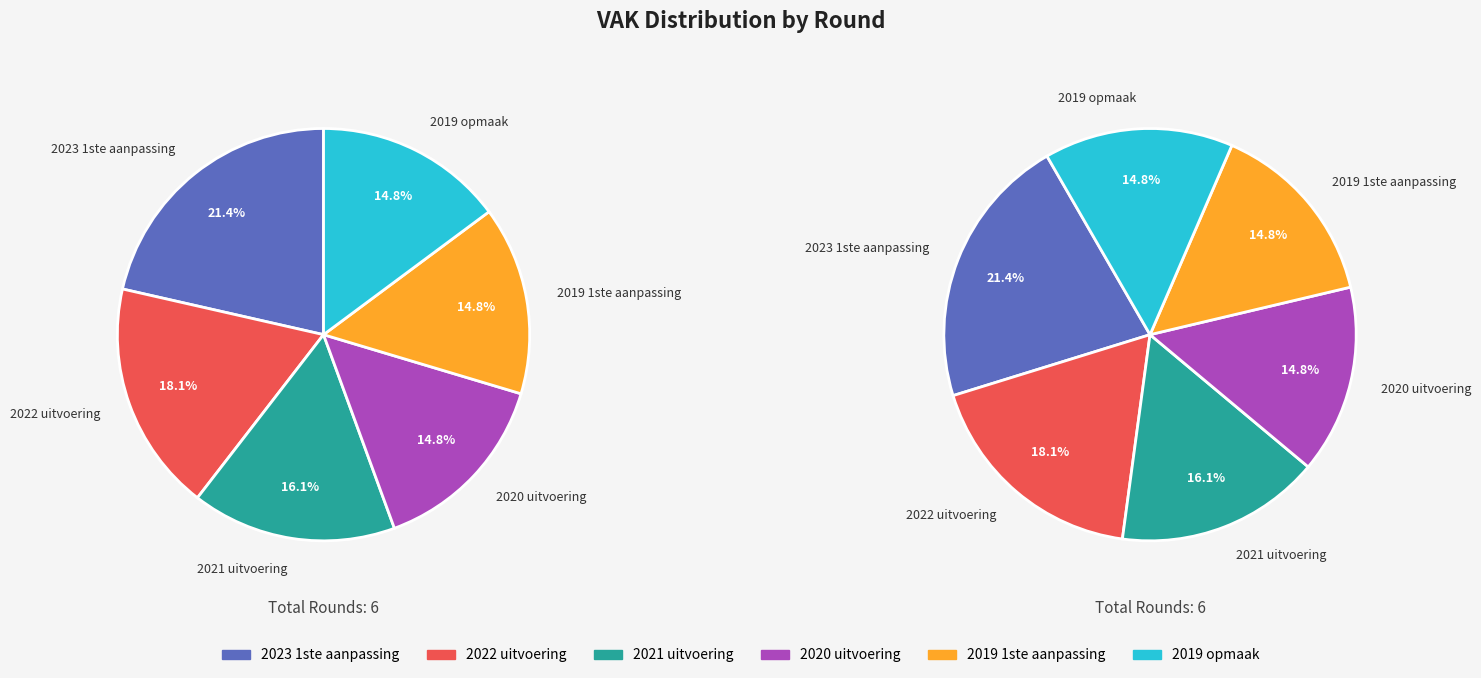

To the nearest percent, what is the difference between the largest and smallest slice percentages?

7%